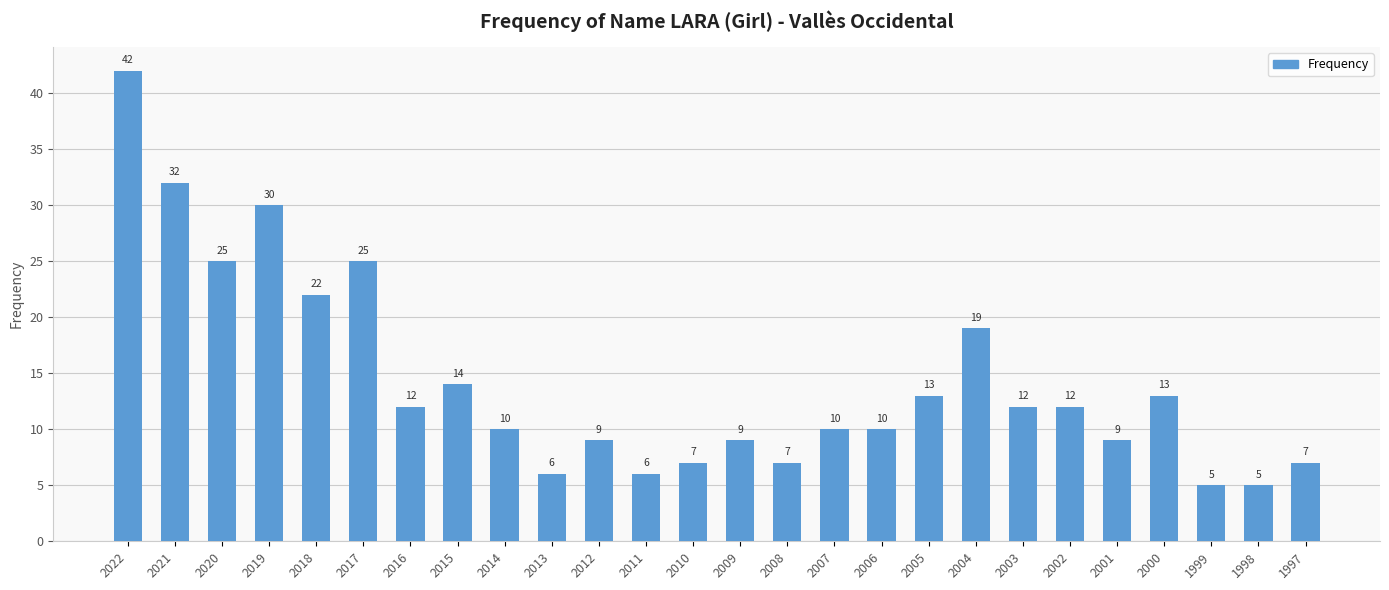

What is the maximum value shown in the chart?

42